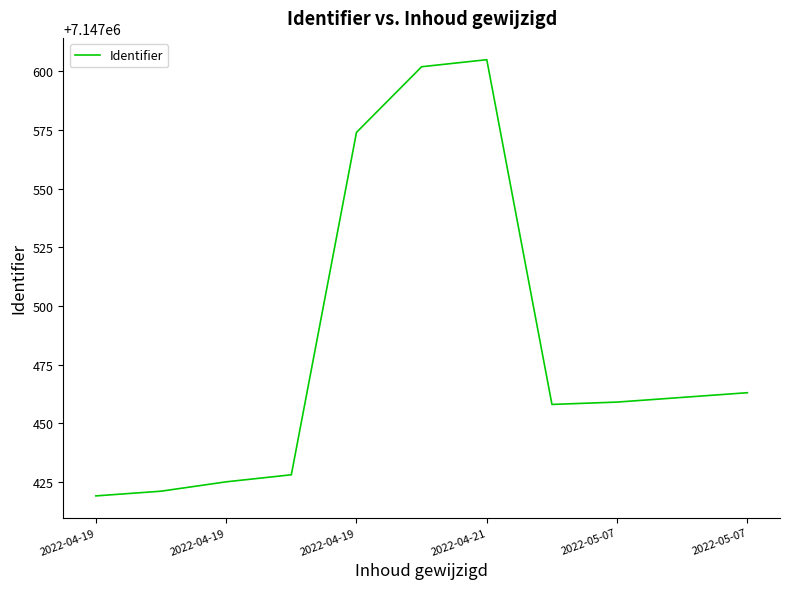

How many values are below 7147459?

5